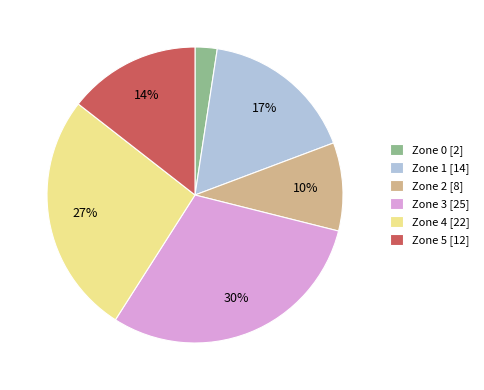

Is there any slice that represents more than half of the pie?

No